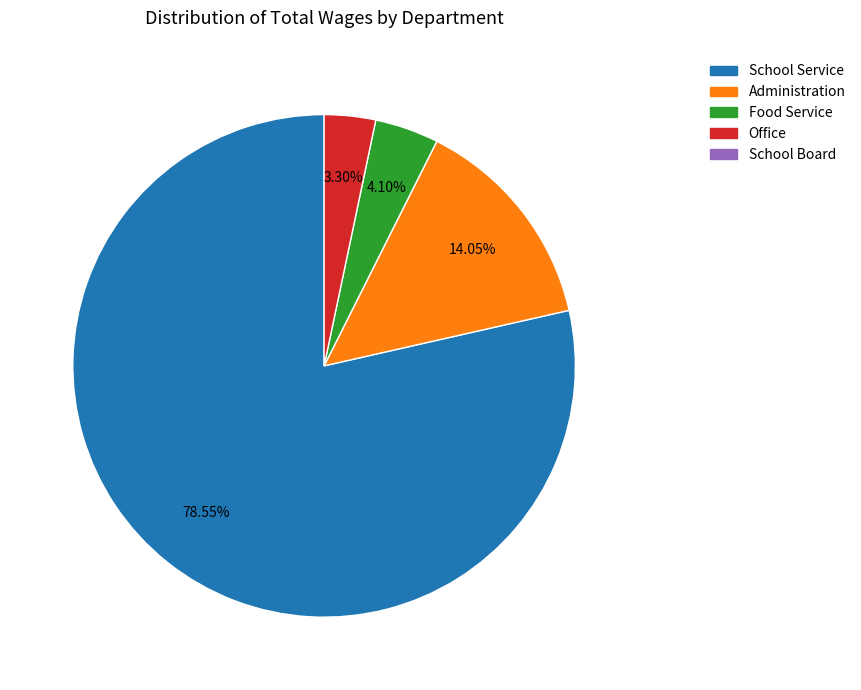

Is there any slice that represents more than half of the pie?

Yes